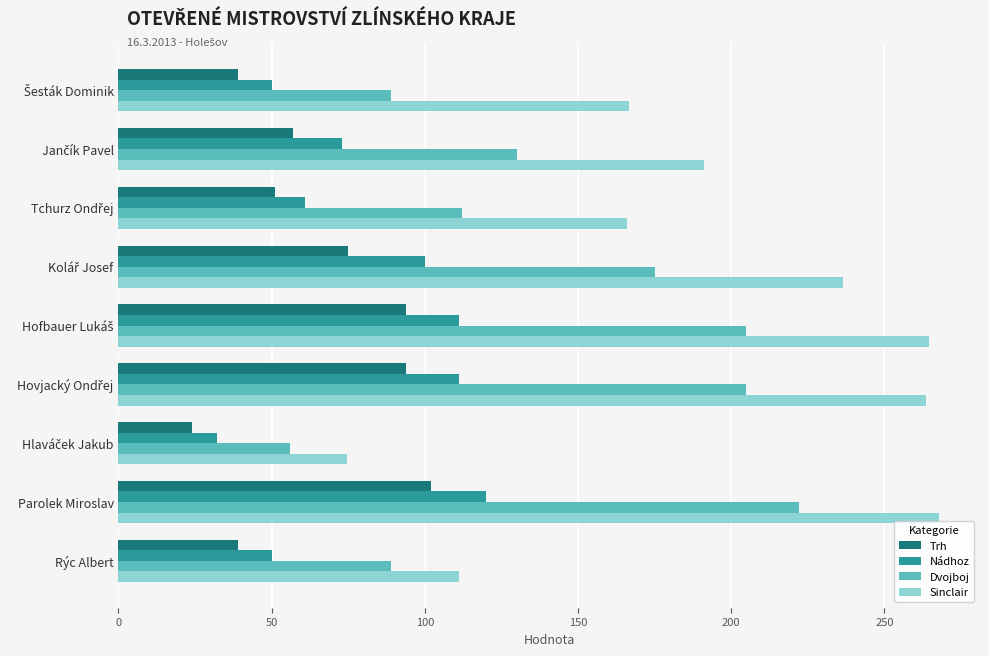

At how many categories does at least one series exceed 183?

5